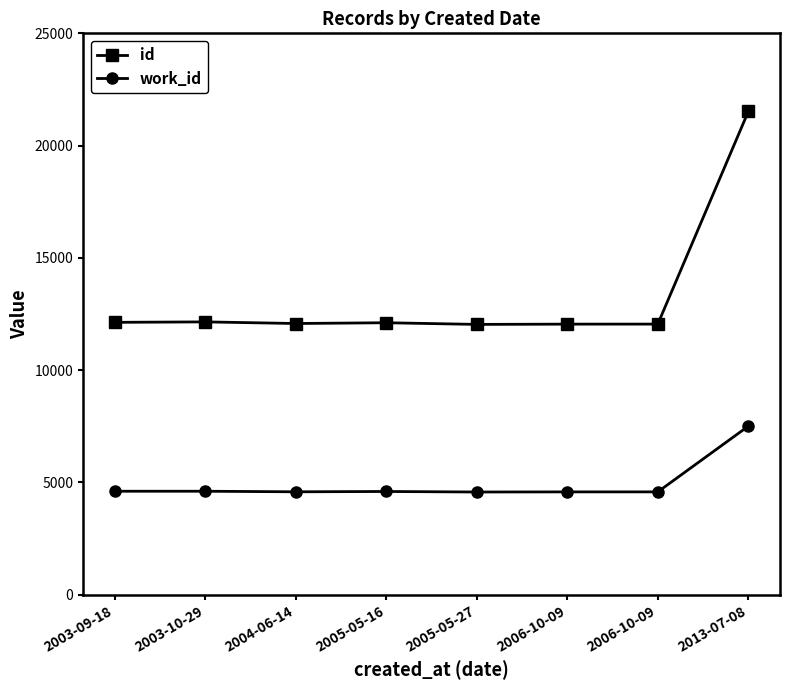

What is the label of the 4th point from the left?

2005-05-16